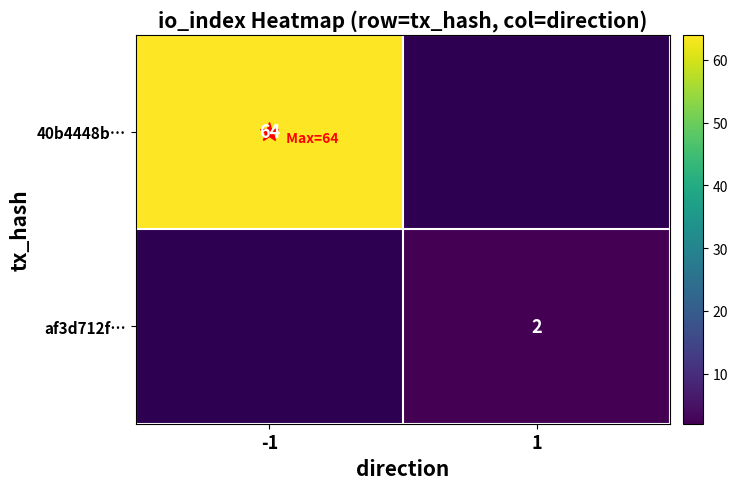

The 40b4448b… series shows 64 at -1. True or false?

True